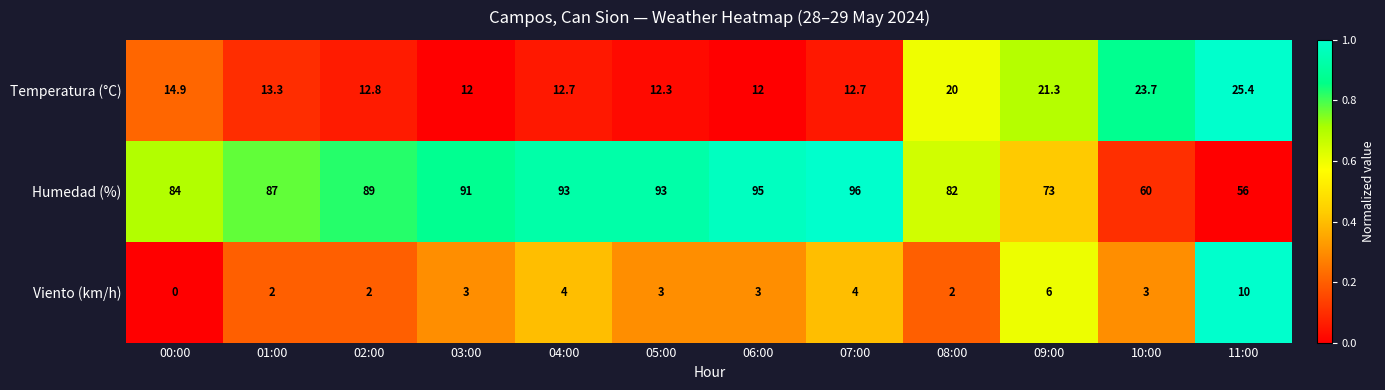

What is the sum of all Temperatura (°C) values?

193.1